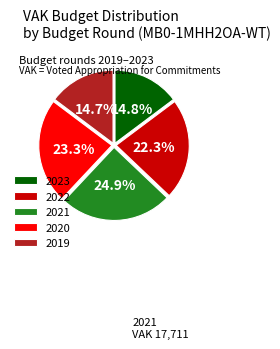

Between 2020 and 2021, which is larger?

2021